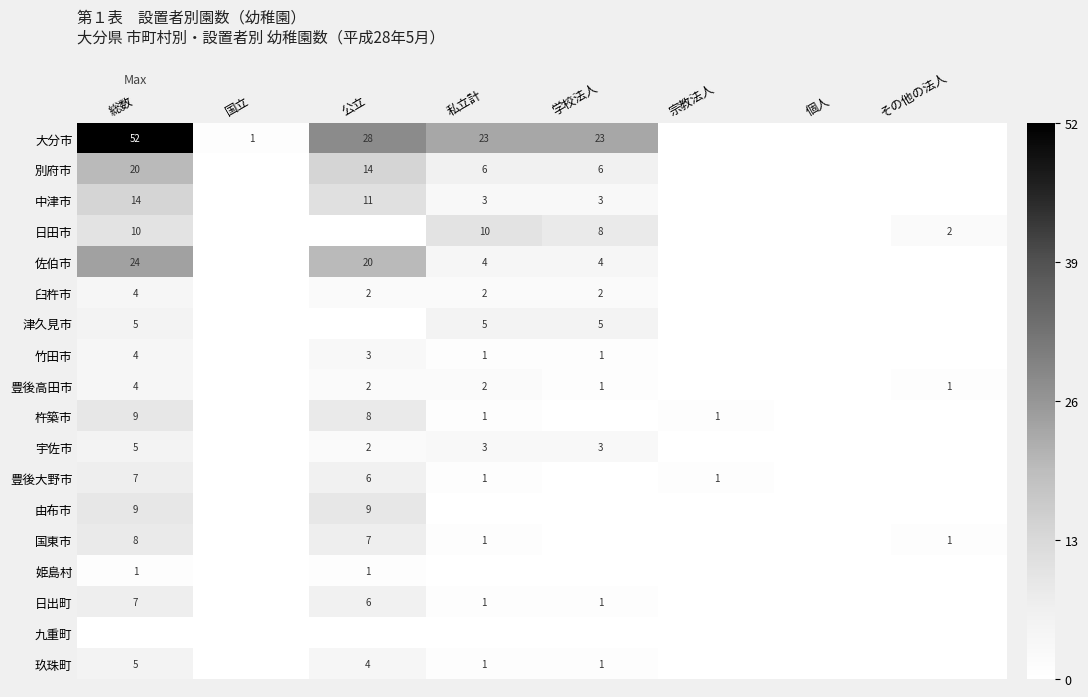

True or false: 豊後大野市 has a value of 8 at 公立.

False